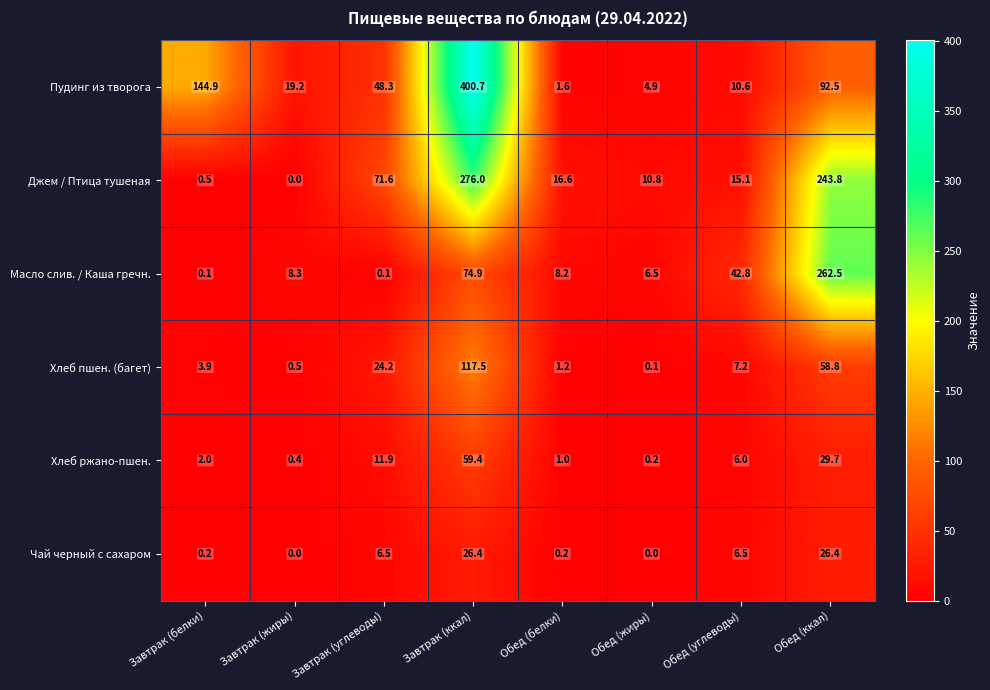

What is the difference between the Чай черный с сахаром values at Завтрак (углеводы) and Завтрак (ккал)?

19.9